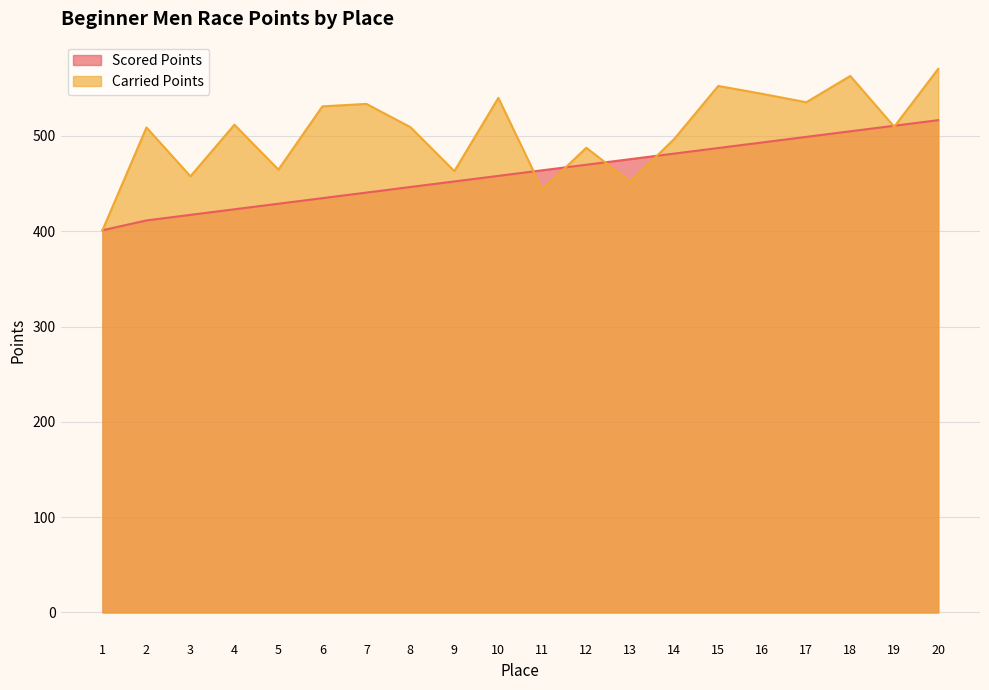

True or false: Carried Points has a value of 464.7 at 5.

True